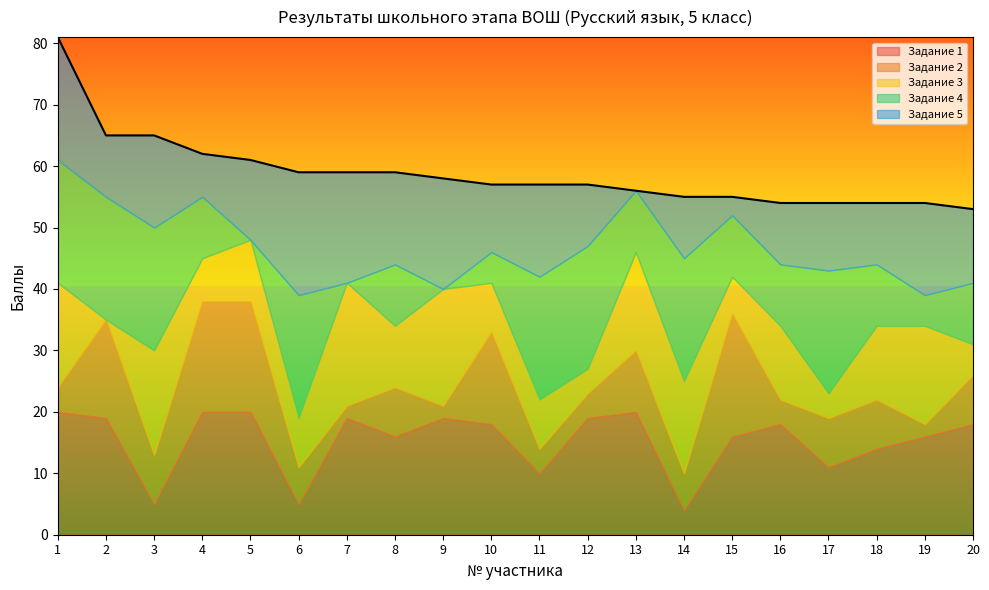

Which series has the largest range (max minus min)?

Задание 3